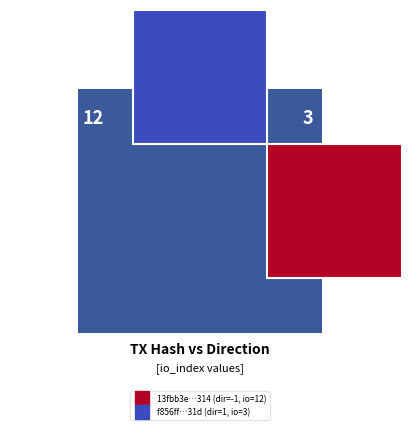

Which series changed the most between direction and io_index?

13fbb3e681479297daef29b1e73acbbe881b314